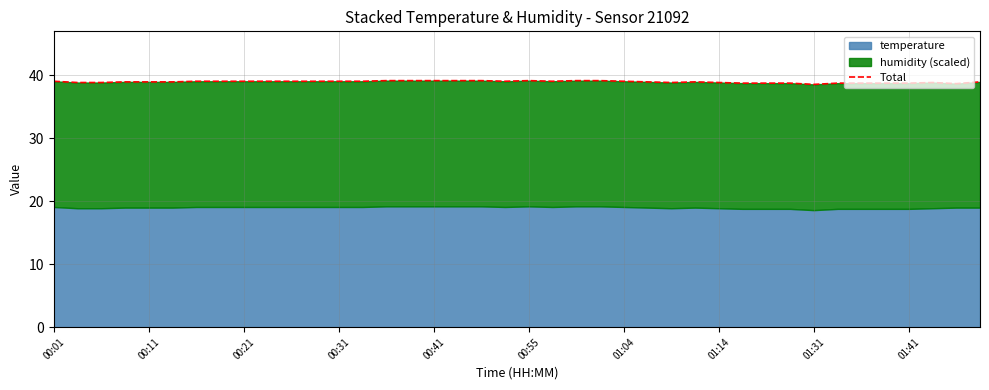

How many lines are shown in the chart?

1